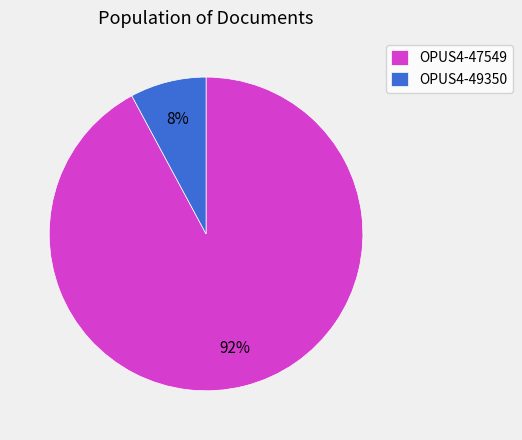

Approximately how many times larger is the value at OPUS4-49350 compared to OPUS4-47549?

0.1